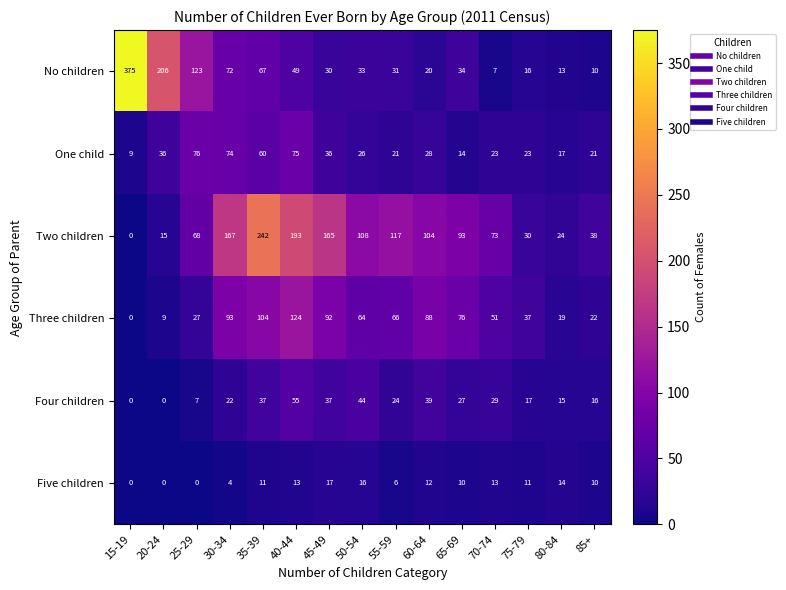

Is it true that Five children equals 9 at 15-19?

False